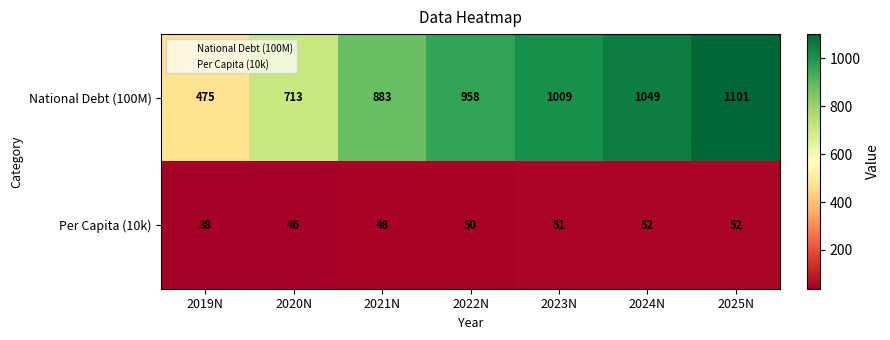

Count the number of data series in this chart.

2